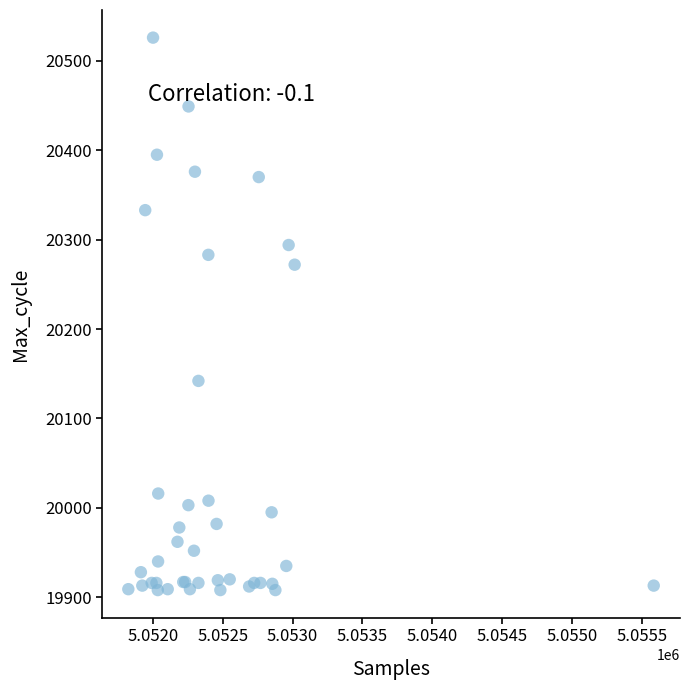

What Y value in the scatter plot is closest to 20217?

20272